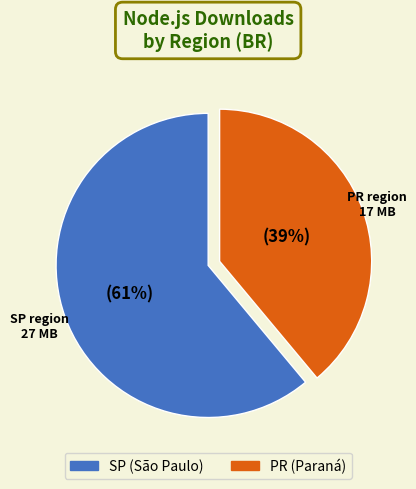

What is the ratio of the value at SP to the value at PR?

1.6